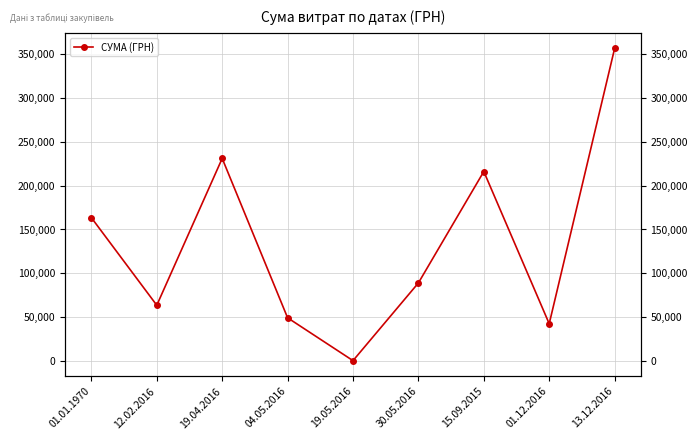

The value at 01.01.1970 is 289135.3. True or false?

False